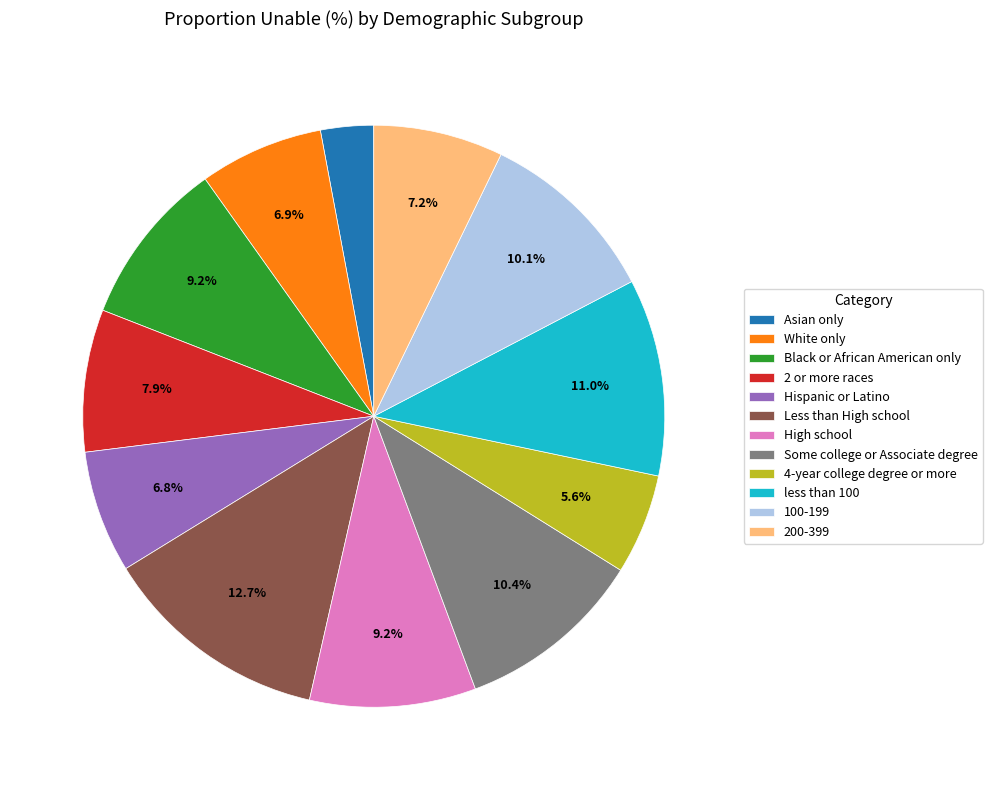

To the nearest percent, what is the average slice percentage?

8%